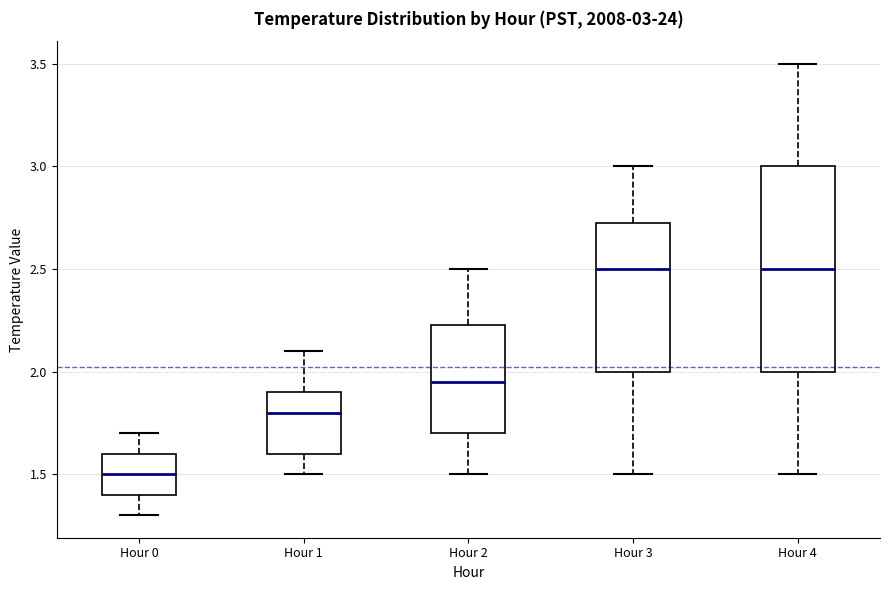

Which box is the tallest, from its lower edge to its upper edge?

Hour 4